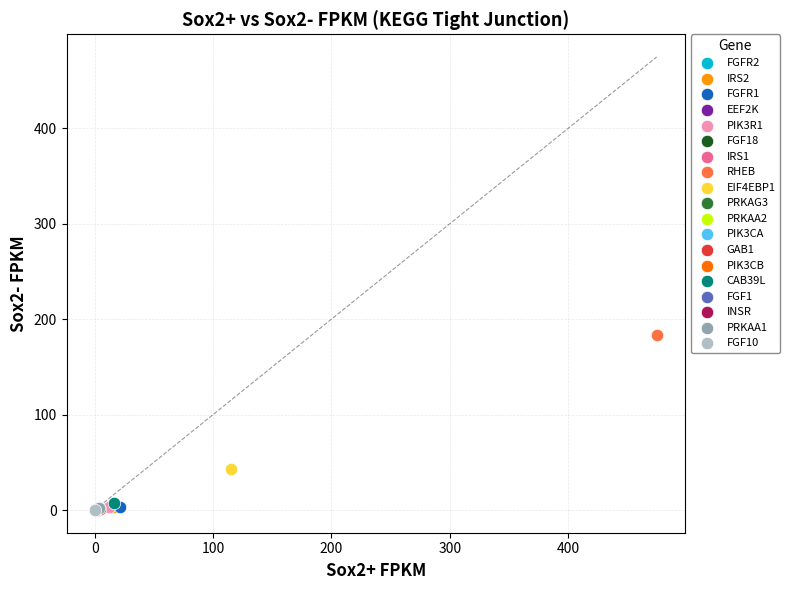

What are all the series names shown in the legend?

FGFR2, IRS2, FGFR1, EEF2K, PIK3R1, FGF18, IRS1, RHEB, EIF4EBP1, PRKAG3, PRKAA2, PIK3CA, GAB1, PIK3CB, CAB39L, FGF1, INSR, PRKAA1, FGF10